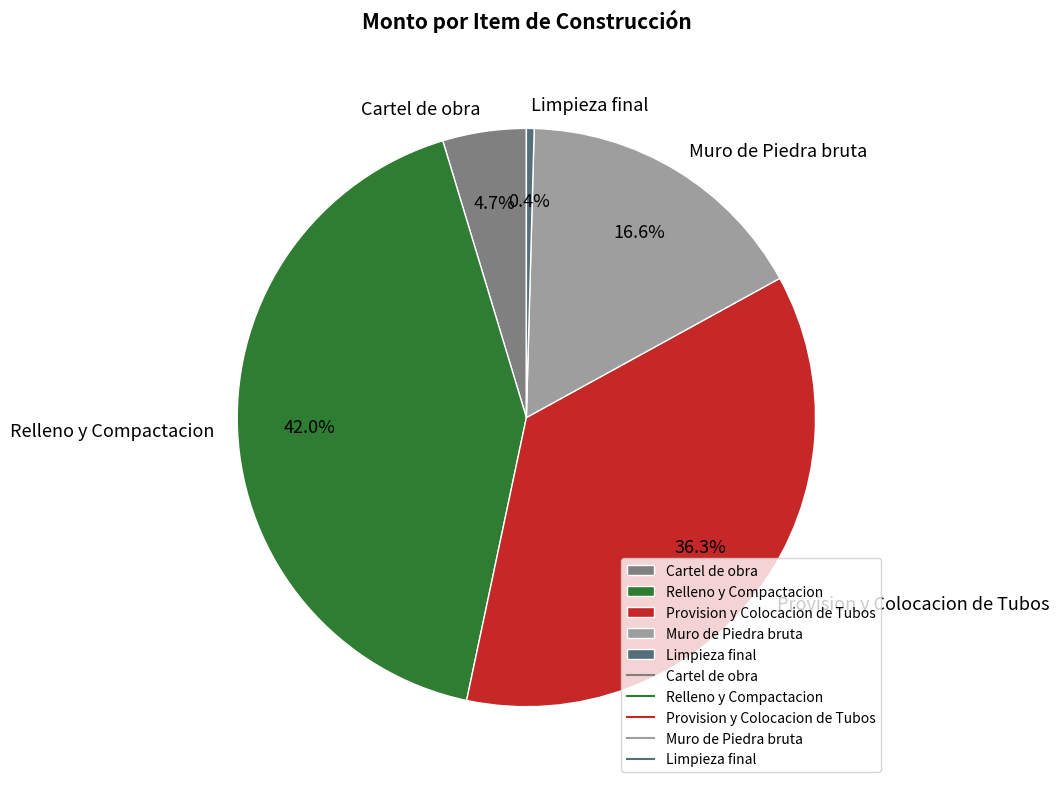

To the nearest percent, what is the combined percentage of Muro de Piedra bruta and Cartel de obra?

21%